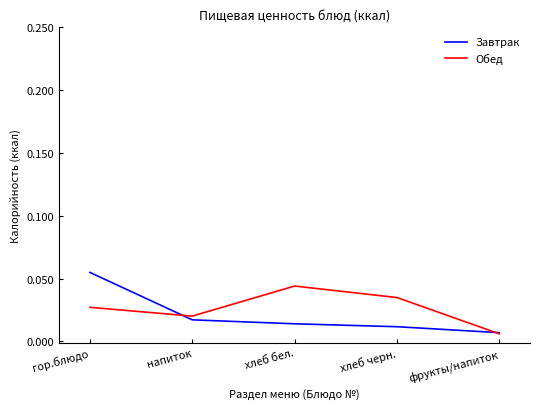

Between фрукты/напиток and хлеб черн., which is larger?

хлеб черн.